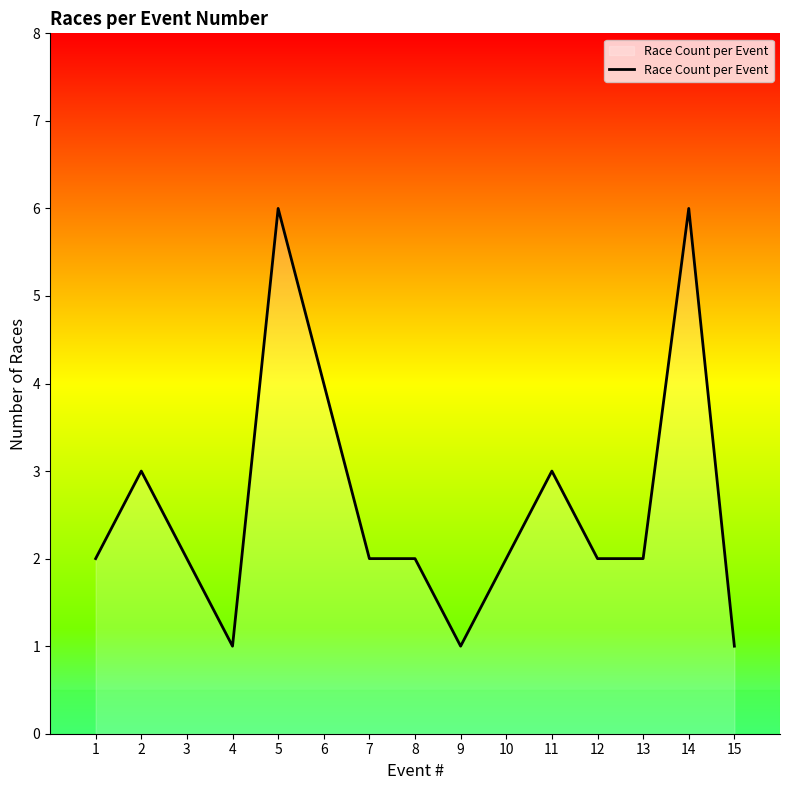

What is the maximum value shown in the chart?

6